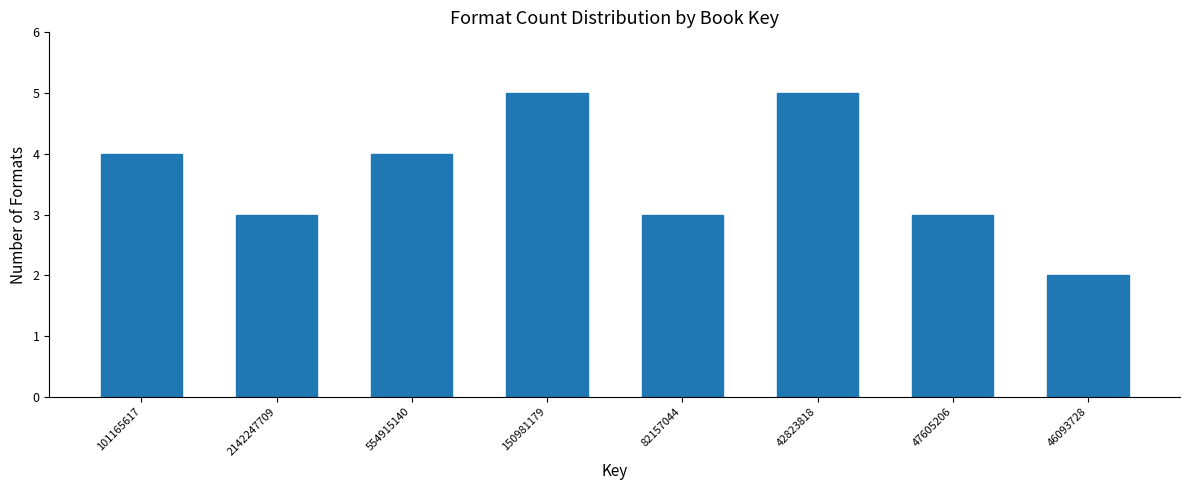

Reading left to right, extract all data points from this chart.

101165617=4	2142247709=3	554915140=4	150981179=5	82157044=3	42823818=5	47605206=3	46093728=2